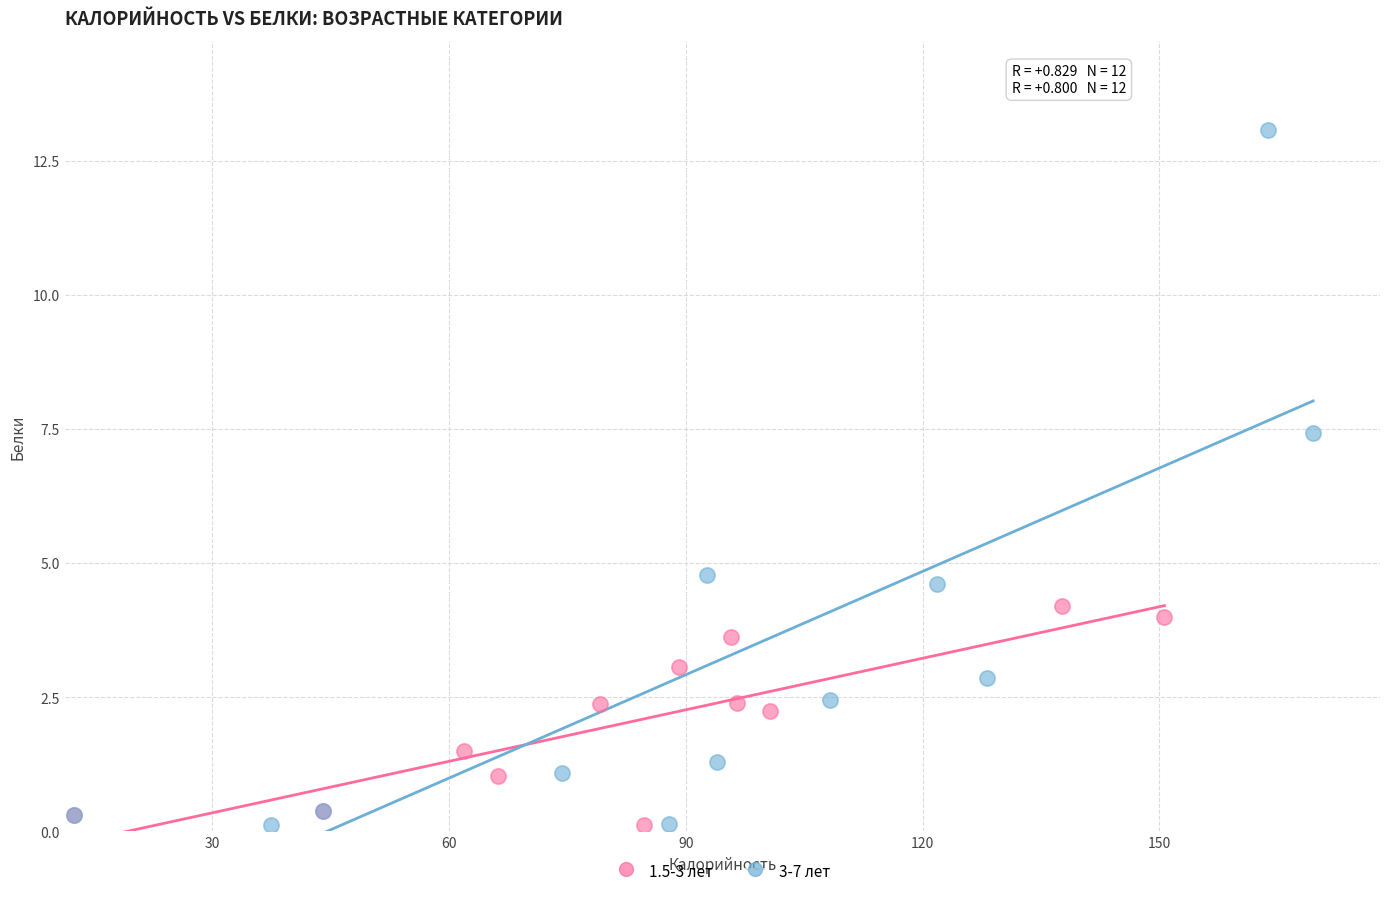

Which series has the largest Y range (max minus min)?

3-7 лет